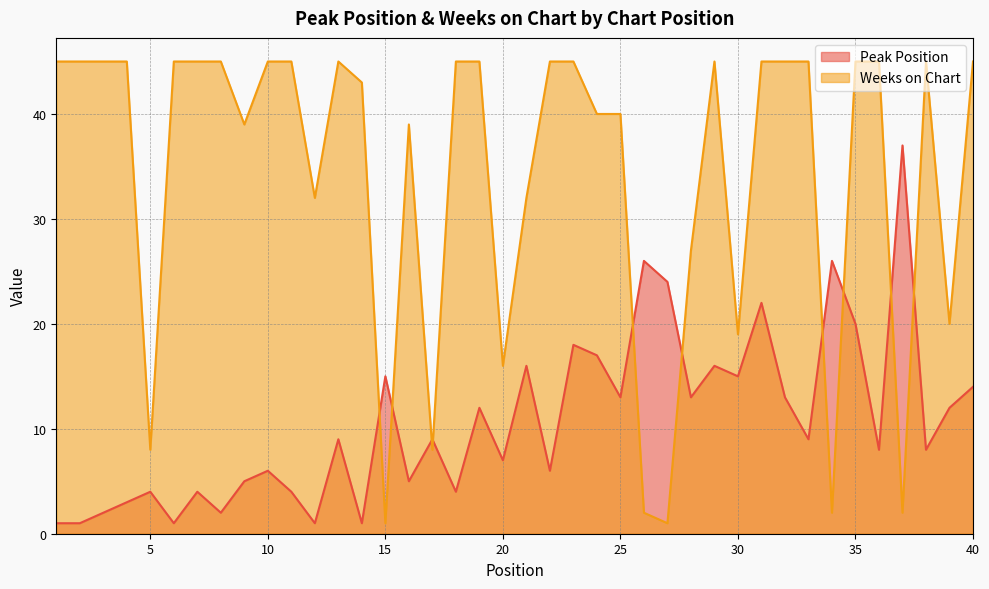

Between 35 and 19, which is larger?

35